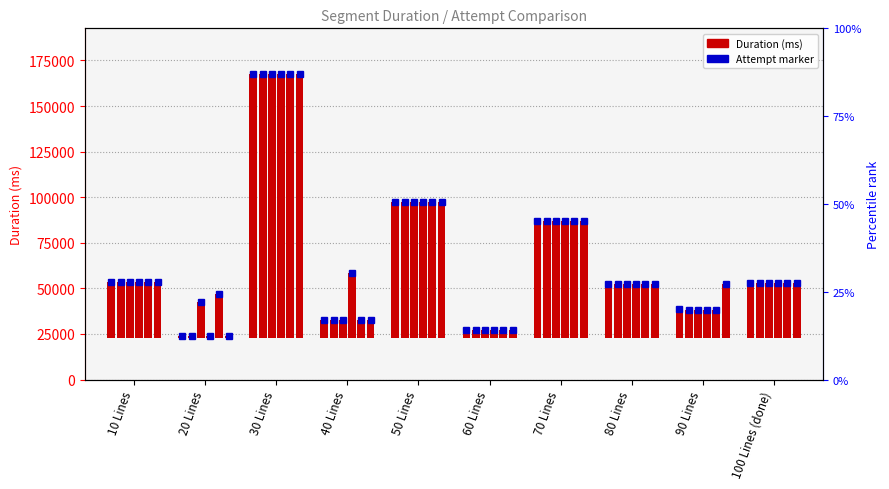

True or false: Attempt #35 has a value of 15476.3 at 90 Lines.

True